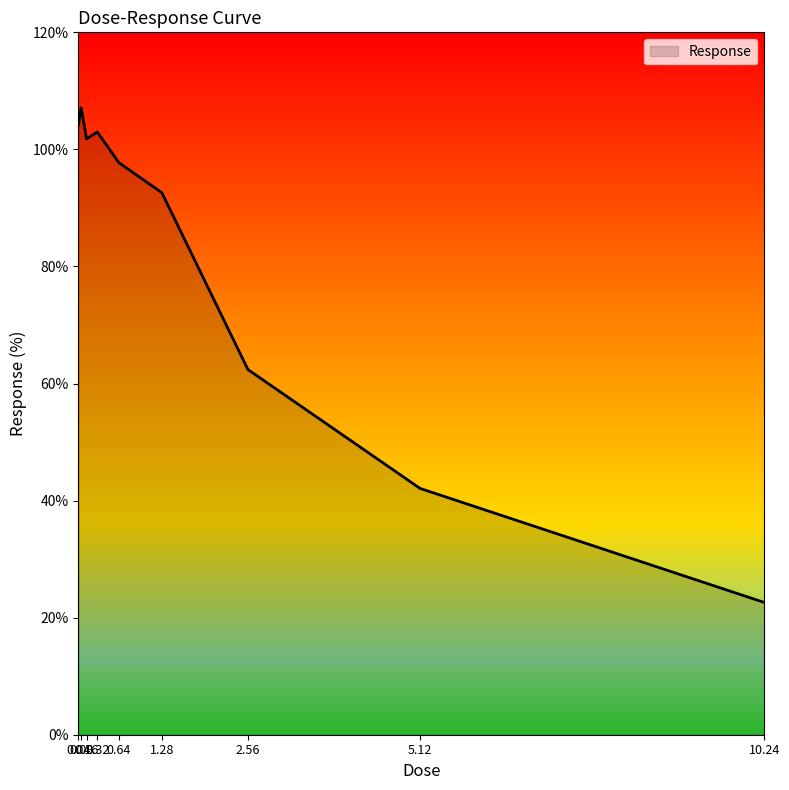

Reading right to left, list all the values displayed in this chart.

22.6	42.1	62.4	92.6	97.7	103.0	101.8	107.1	104.3